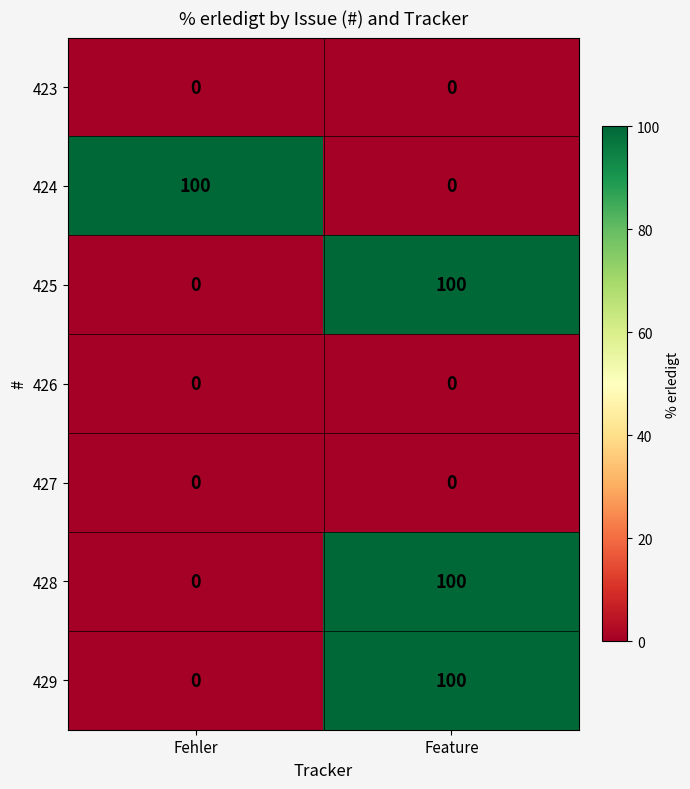

At which category is the sum across all series the highest?

Feature